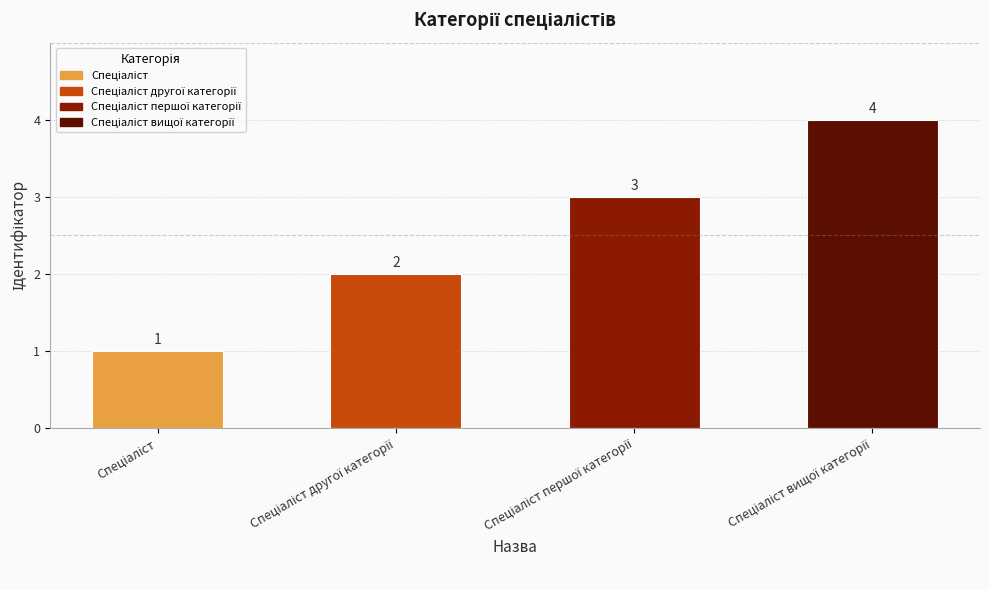

Count the values in the range 2 to 4.

3